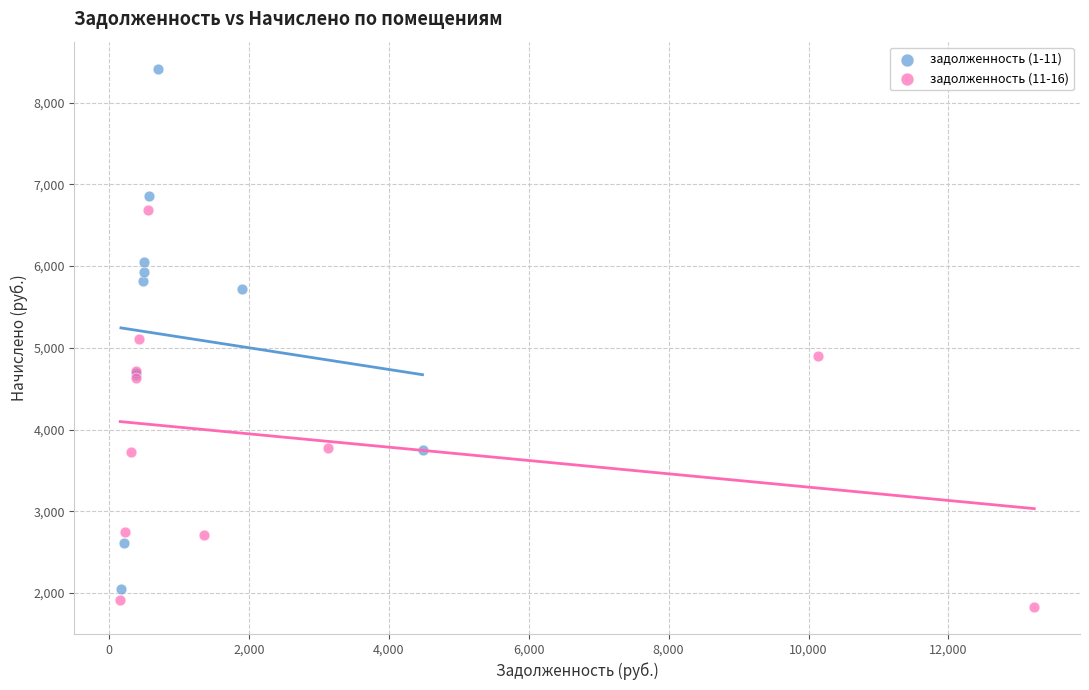

Which series has the widest spread of Y values?

задолженность (1-11)